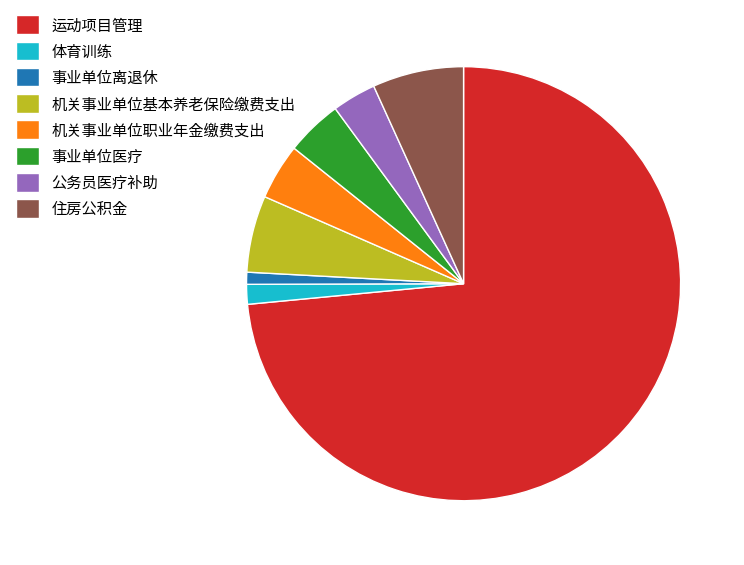

The 机关事业单位职业年金缴费支出 slice represents 4% of the pie. True or false?

True